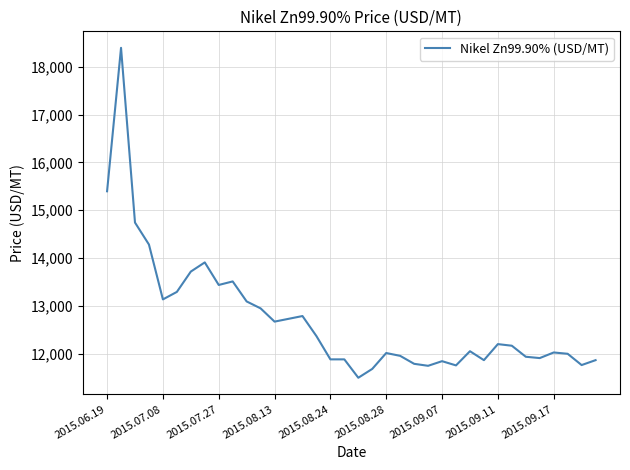

What is the greatest value displayed?

18398.7